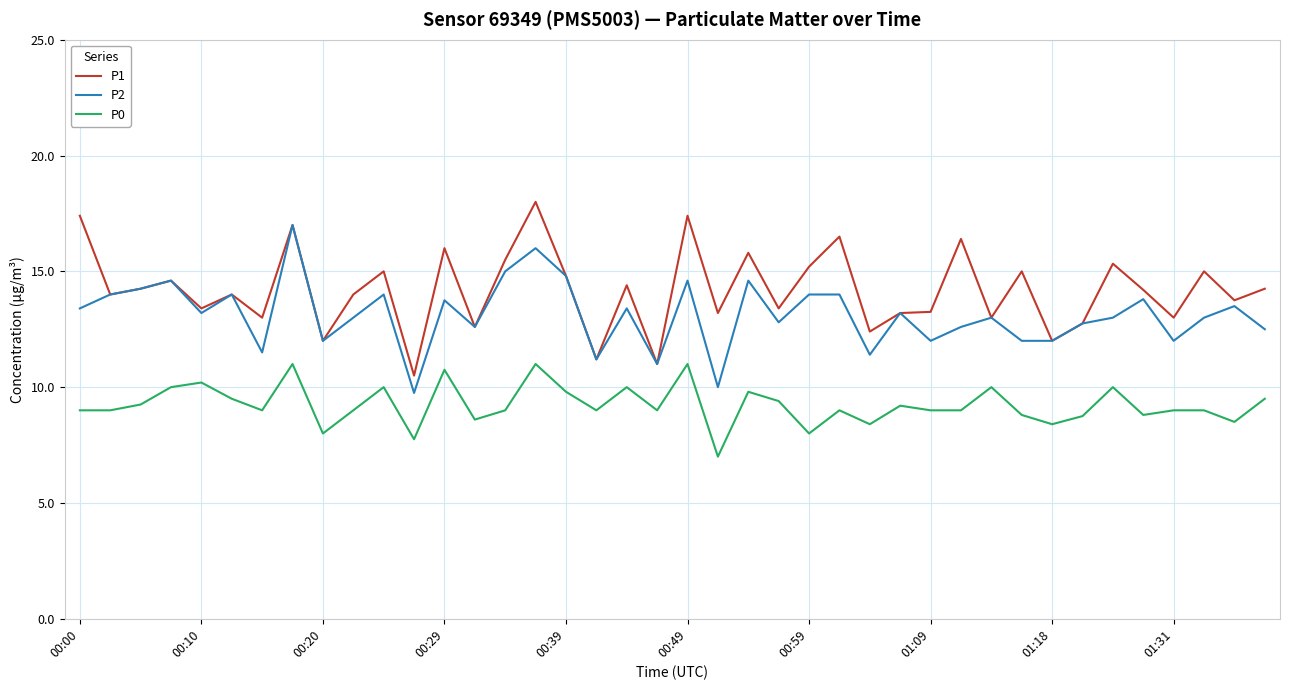

What is the difference between the maximum and minimum values in the P1 series?

7.5